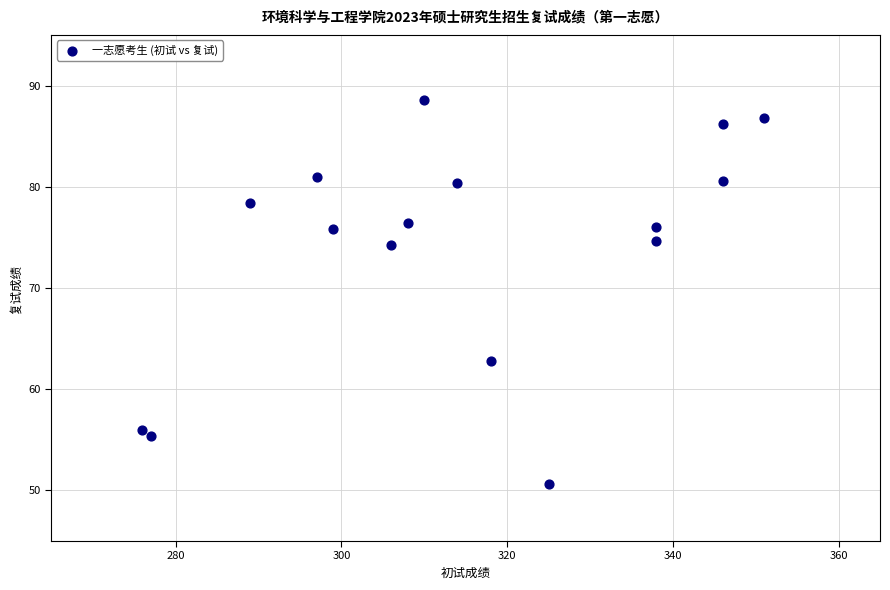

What is the range of Y values (max minus min)?

38.0